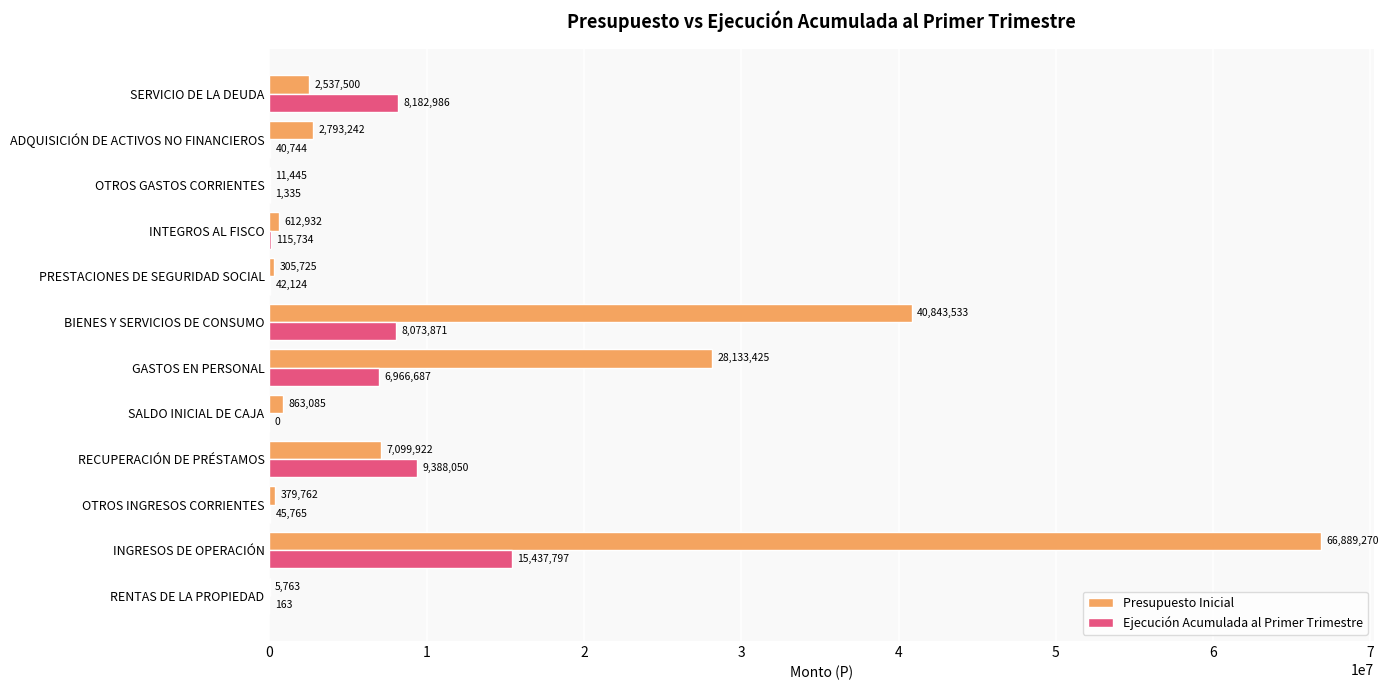

Which series has the largest total across all categories?

Presupuesto Inicial